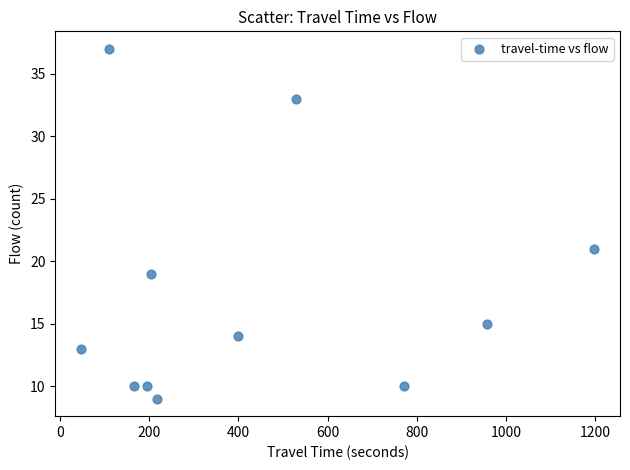

What Y value in the scatter plot is closest to 23?

21